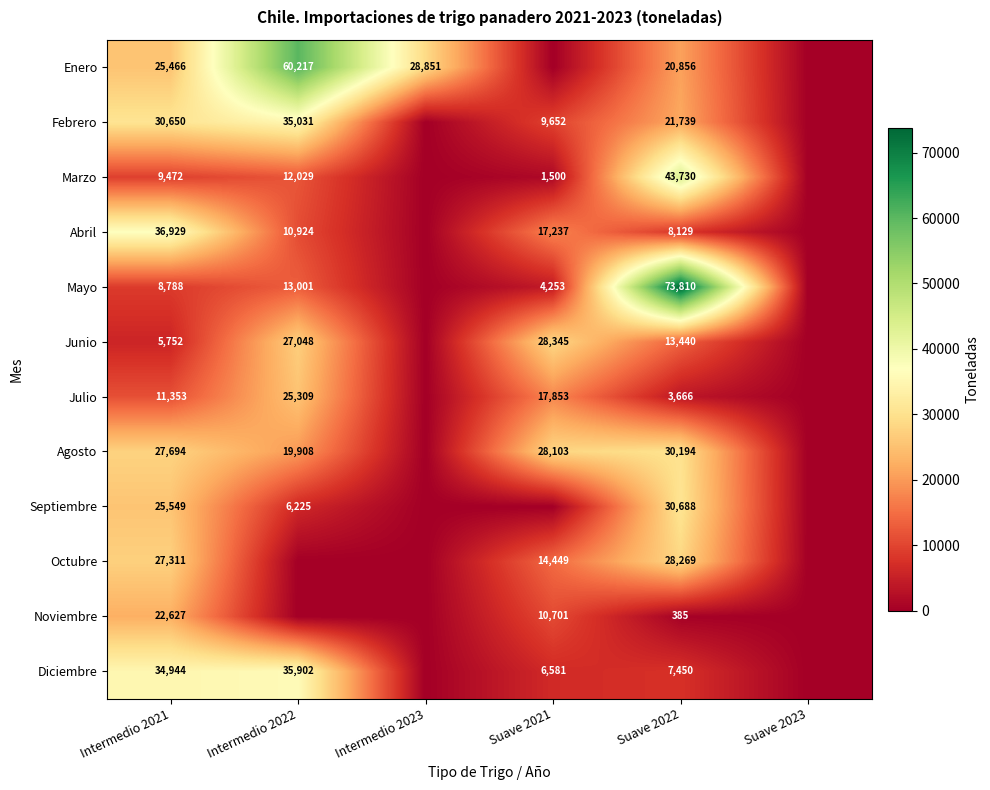

True or false: Julio has a value of 25309 at Intermedio 2022.

True